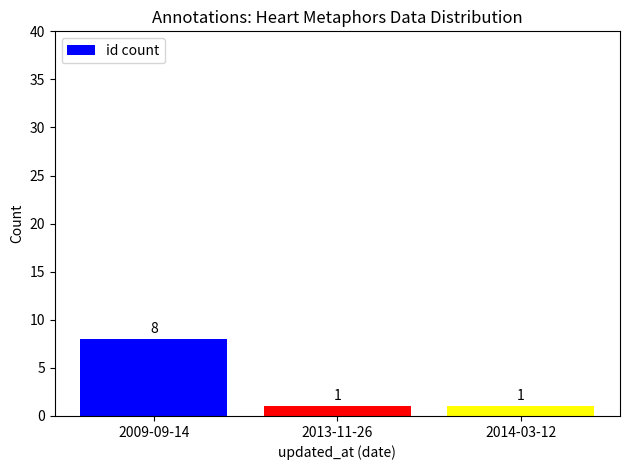

What is the value of the 3rd bar from the left?

1